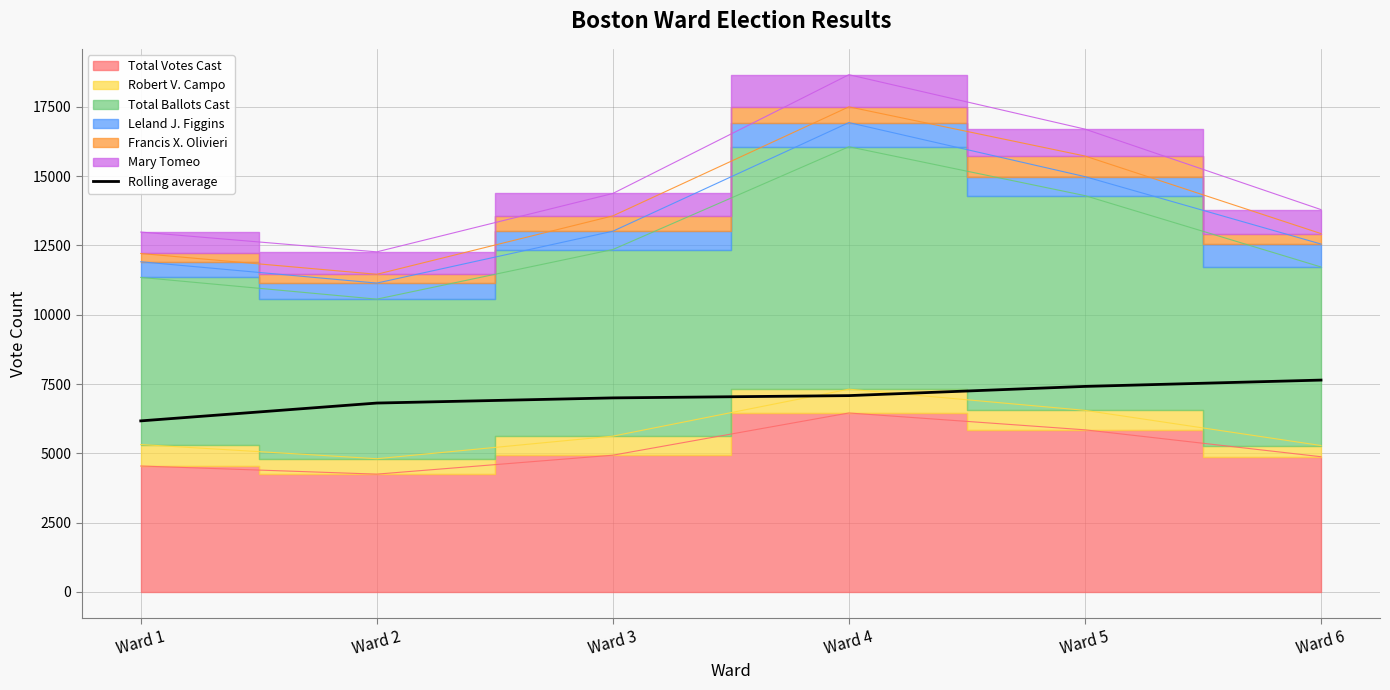

Reading left to right, extract all data points from this chart.

Ward 1=6170.0	Ward 2=6813.0	Ward 3=6999.0	Ward 4=7081.2	Ward 5=7413.0	Ward 6=7641.0